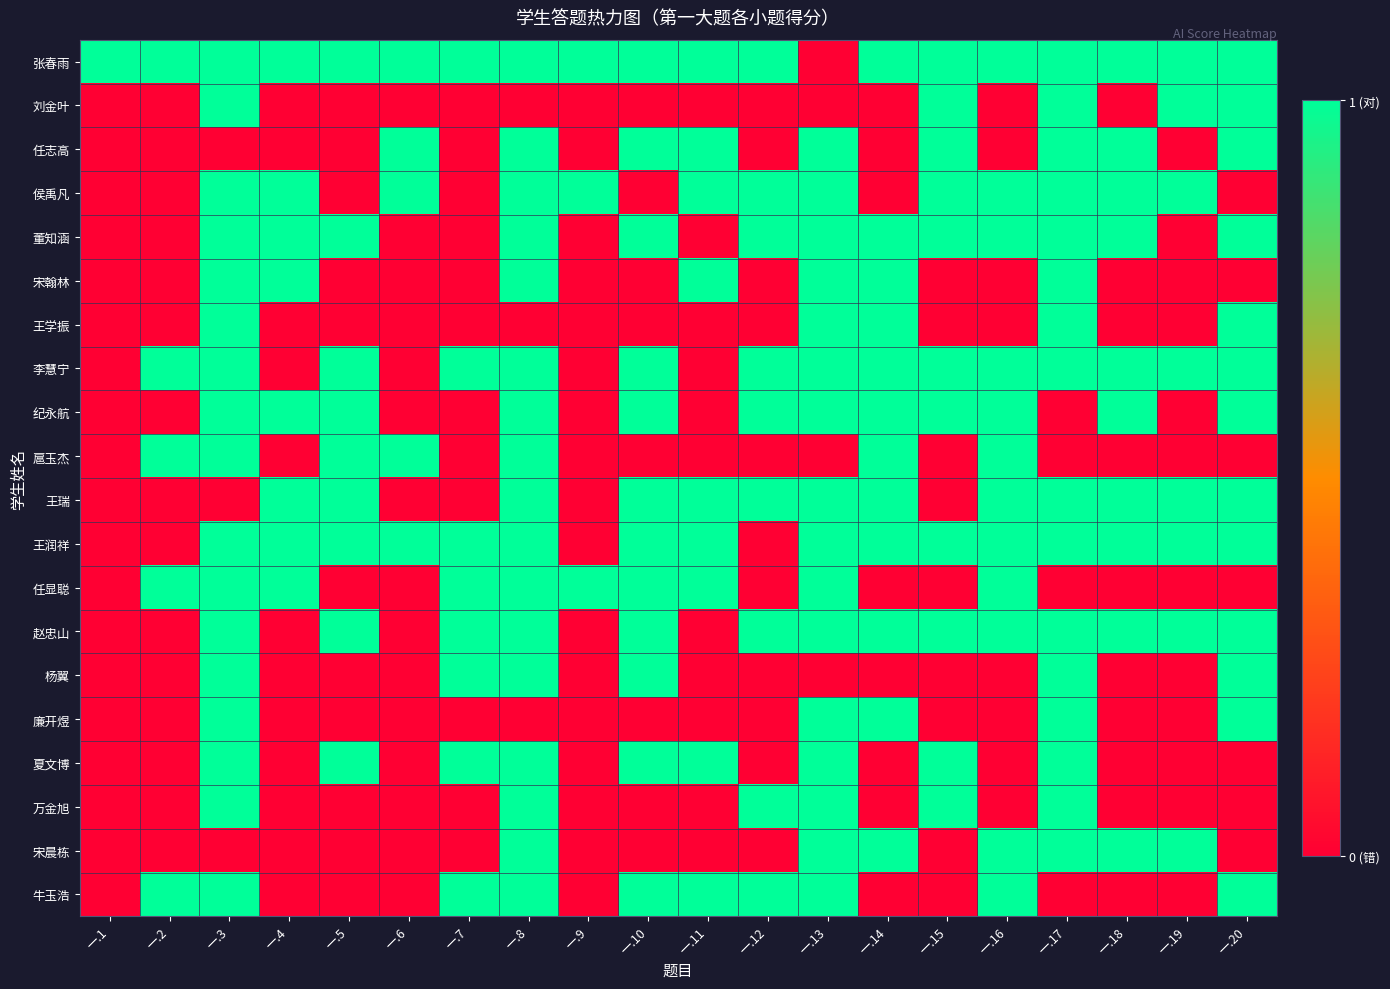

Reading left to right, transcribe all the data shown in this chart.

张春雨: 一.1=1	一.2=1	一.3=1	一.4=1	一.5=1	一.6=1	一.7=1	一.8=1	一.9=1	一.10=1	一.11=1	一.12=1	一.13=0	一.14=1	一.15=1	一.16=1	一.17=1	一.18=1	一.19=1	一.20=1
刘金叶: 一.1=0	一.2=0	一.3=1	一.4=0	一.5=0	一.6=0	一.7=0	一.8=0	一.9=0	一.10=0	一.11=0	一.12=0	一.13=0	一.14=0	一.15=1	一.16=0	一.17=1	一.18=0	一.19=1	一.20=1
任志高: 一.1=0	一.2=0	一.3=0	一.4=0	一.5=0	一.6=1	一.7=0	一.8=1	一.9=0	一.10=1	一.11=1	一.12=0	一.13=1	一.14=0	一.15=1	一.16=0	一.17=1	一.18=1	一.19=0	一.20=1
侯禹凡: 一.1=0	一.2=0	一.3=1	一.4=1	一.5=0	一.6=1	一.7=0	一.8=1	一.9=1	一.10=0	一.11=1	一.12=1	一.13=1	一.14=0	一.15=1	一.16=1	一.17=1	一.18=1	一.19=1	一.20=0
董知涵: 一.1=0	一.2=0	一.3=1	一.4=1	一.5=1	一.6=0	一.7=0	一.8=1	一.9=0	一.10=1	一.11=0	一.12=1	一.13=1	一.14=1	一.15=1	一.16=1	一.17=1	一.18=1	一.19=0	一.20=1
宋翰林: 一.1=0	一.2=0	一.3=1	一.4=1	一.5=0	一.6=0	一.7=0	一.8=1	一.9=0	一.10=0	一.11=1	一.12=0	一.13=1	一.14=1	一.15=0	一.16=0	一.17=1	一.18=0	一.19=0	一.20=0
王学振: 一.1=0	一.2=0	一.3=1	一.4=0	一.5=0	一.6=0	一.7=0	一.8=0	一.9=0	一.10=0	一.11=0	一.12=0	一.13=1	一.14=1	一.15=0	一.16=0	一.17=1	一.18=0	一.19=0	一.20=1
李慧宁: 一.1=0	一.2=1	一.3=1	一.4=0	一.5=1	一.6=0	一.7=1	一.8=1	一.9=0	一.10=1	一.11=0	一.12=1	一.13=1	一.14=1	一.15=1	一.16=1	一.17=1	一.18=1	一.19=1	一.20=1
纪永航: 一.1=0	一.2=0	一.3=1	一.4=1	一.5=1	一.6=0	一.7=0	一.8=1	一.9=0	一.10=1	一.11=0	一.12=1	一.13=1	一.14=1	一.15=1	一.16=1	一.17=0	一.18=1	一.19=0	一.20=1
扈玉杰: 一.1=0	一.2=1	一.3=1	一.4=0	一.5=1	一.6=1	一.7=0	一.8=1	一.9=0	一.10=0	一.11=0	一.12=0	一.13=0	一.14=1	一.15=0	一.16=1	一.17=0	一.18=0	一.19=0	一.20=0
王瑞: 一.1=0	一.2=0	一.3=0	一.4=1	一.5=1	一.6=0	一.7=0	一.8=1	一.9=0	一.10=1	一.11=1	一.12=1	一.13=1	一.14=1	一.15=0	一.16=1	一.17=1	一.18=1	一.19=1	一.20=1
王润祥: 一.1=0	一.2=0	一.3=1	一.4=1	一.5=1	一.6=1	一.7=1	一.8=1	一.9=0	一.10=1	一.11=1	一.12=0	一.13=1	一.14=1	一.15=1	一.16=1	一.17=1	一.18=1	一.19=1	一.20=1
任显聪: 一.1=0	一.2=1	一.3=1	一.4=1	一.5=0	一.6=0	一.7=1	一.8=1	一.9=1	一.10=1	一.11=1	一.12=0	一.13=1	一.14=0	一.15=0	一.16=1	一.17=0	一.18=0	一.19=0	一.20=0
赵忠山: 一.1=0	一.2=0	一.3=1	一.4=0	一.5=1	一.6=0	一.7=1	一.8=1	一.9=0	一.10=1	一.11=0	一.12=1	一.13=1	一.14=1	一.15=1	一.16=1	一.17=1	一.18=1	一.19=1	一.20=1
杨翼: 一.1=0	一.2=0	一.3=1	一.4=0	一.5=0	一.6=0	一.7=1	一.8=1	一.9=0	一.10=1	一.11=0	一.12=0	一.13=0	一.14=0	一.15=0	一.16=0	一.17=1	一.18=0	一.19=0	一.20=1
廉开煜: 一.1=0	一.2=0	一.3=1	一.4=0	一.5=0	一.6=0	一.7=0	一.8=0	一.9=0	一.10=0	一.11=0	一.12=0	一.13=1	一.14=1	一.15=0	一.16=0	一.17=1	一.18=0	一.19=0	一.20=1
夏文博: 一.1=0	一.2=0	一.3=1	一.4=0	一.5=1	一.6=0	一.7=1	一.8=1	一.9=0	一.10=1	一.11=1	一.12=0	一.13=1	一.14=0	一.15=1	一.16=0	一.17=1	一.18=0	一.19=0	一.20=0
万金旭: 一.1=0	一.2=0	一.3=1	一.4=0	一.5=0	一.6=0	一.7=0	一.8=1	一.9=0	一.10=0	一.11=0	一.12=1	一.13=1	一.14=0	一.15=1	一.16=0	一.17=1	一.18=0	一.19=0	一.20=0
宋晨栋: 一.1=0	一.2=0	一.3=0	一.4=0	一.5=0	一.6=0	一.7=0	一.8=1	一.9=0	一.10=0	一.11=0	一.12=0	一.13=1	一.14=1	一.15=0	一.16=1	一.17=1	一.18=1	一.19=1	一.20=0
牛玉浩: 一.1=0	一.2=1	一.3=1	一.4=0	一.5=0	一.6=0	一.7=1	一.8=1	一.9=0	一.10=1	一.11=1	一.12=1	一.13=1	一.14=0	一.15=0	一.16=1	一.17=0	一.18=0	一.19=0	一.20=1